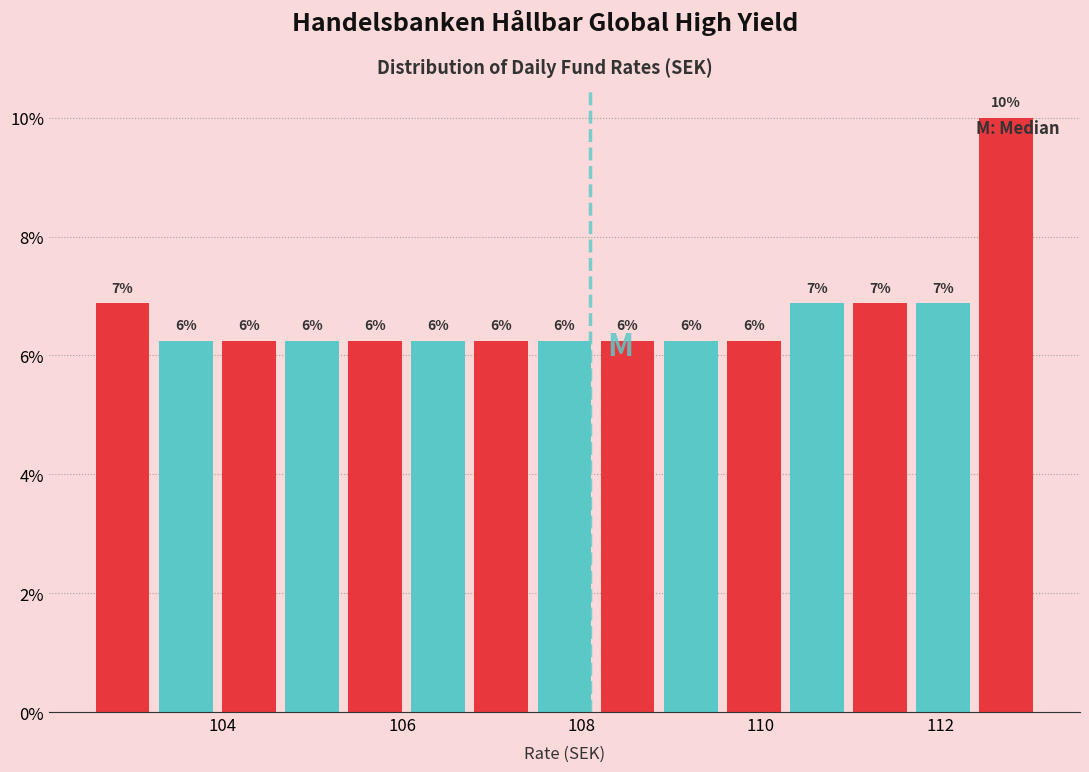

Read against the x-axis, roughly where is the centre of the tallest bar?

112.8